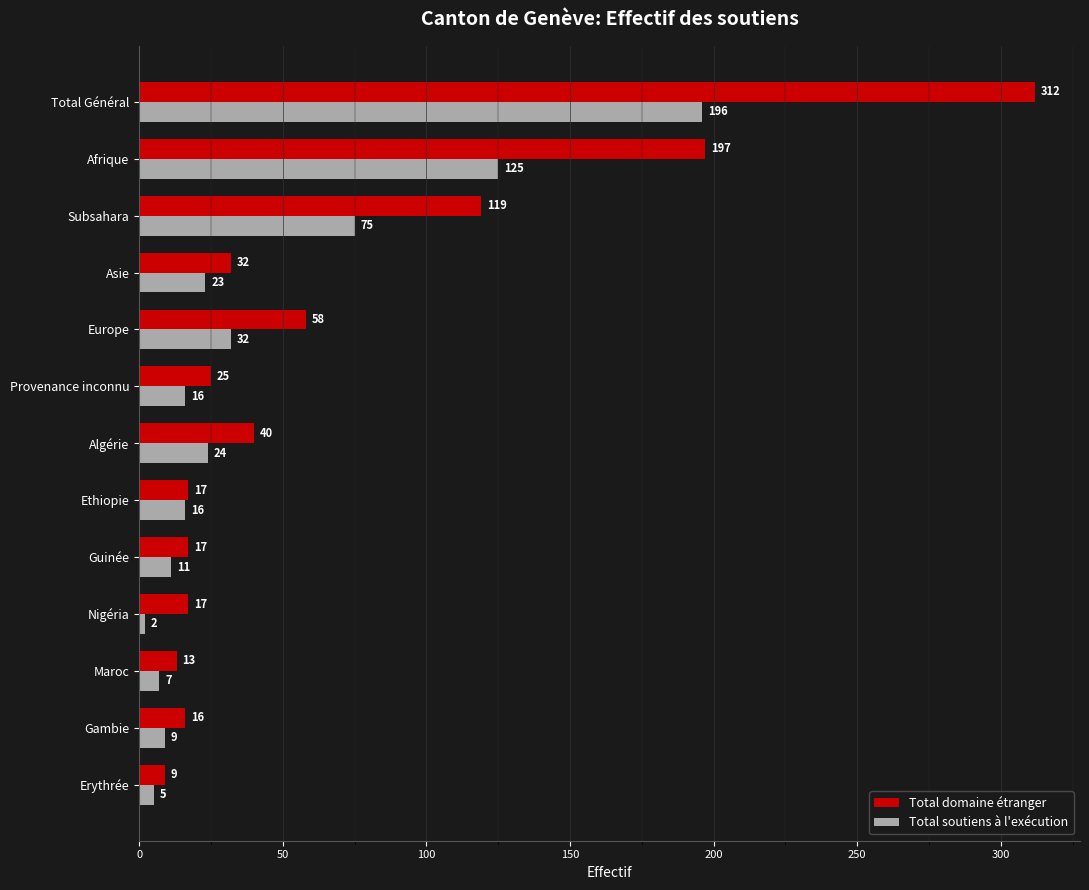

What is the approximate value of Total soutiens à l'exécution at Afrique, to the nearest 5?

125